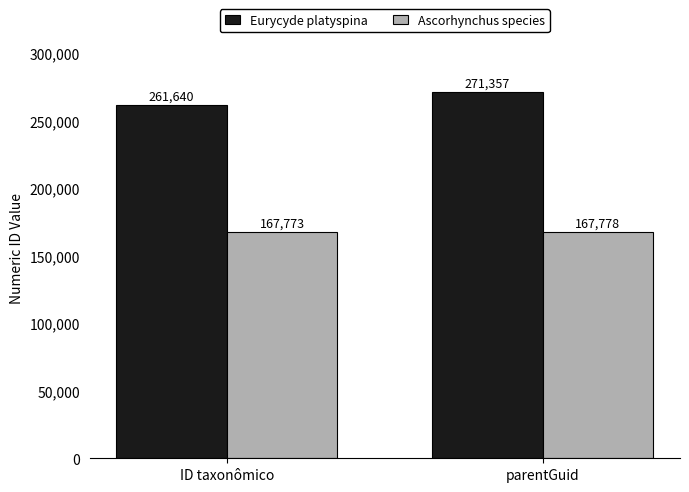

Is the value of Eurycyde platyspina at parentGuid greater than the value of Ascorhynchus species at ID taxonômico?

Yes